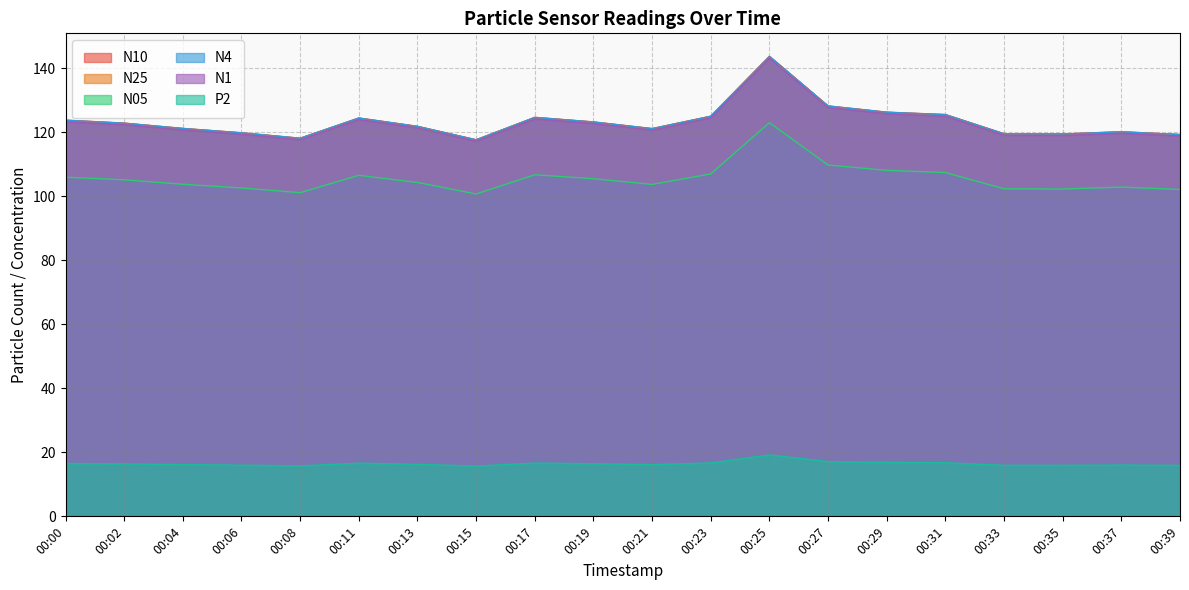

Read the N05 value at 00:06.

102.5